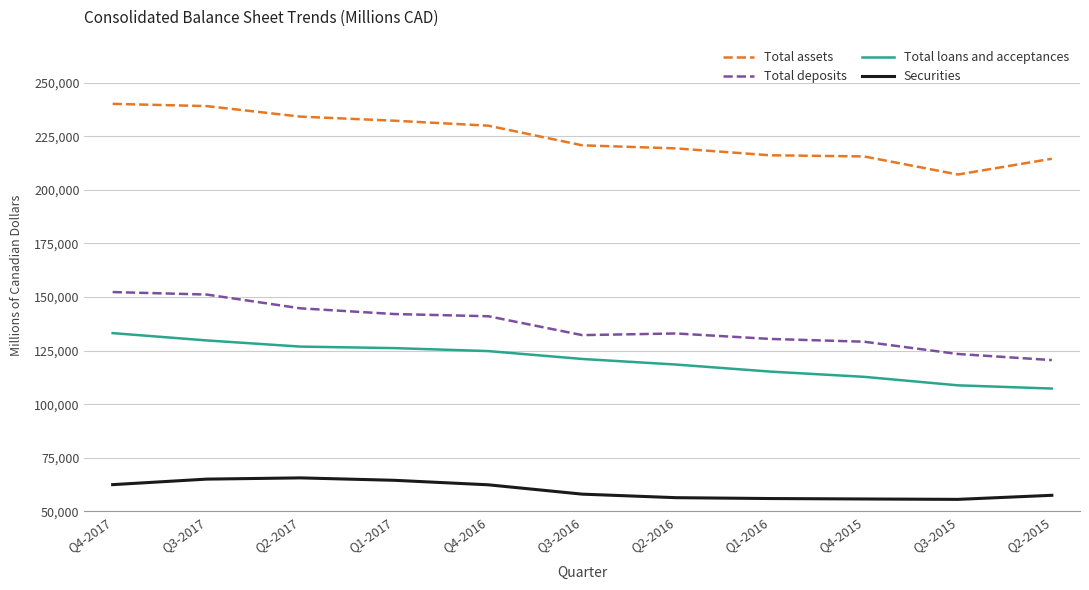

What is the smallest value displayed?

55650